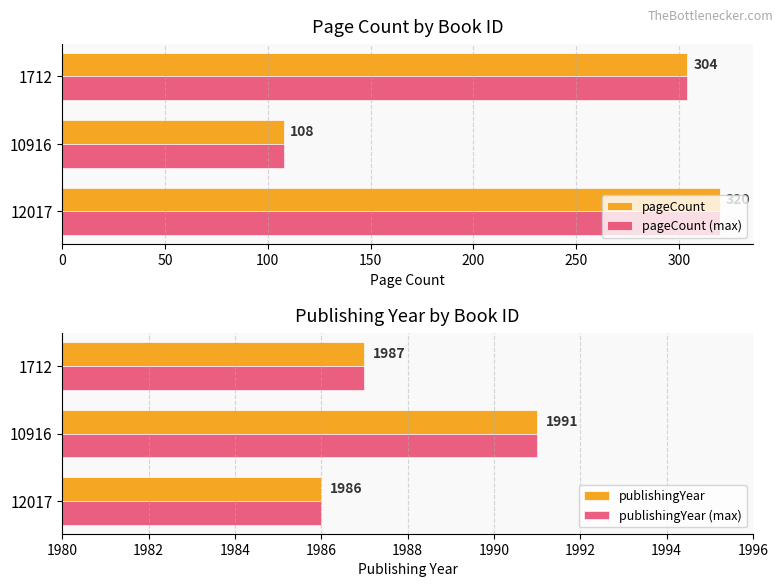

What is the average value of the pageCount (max) series?

244